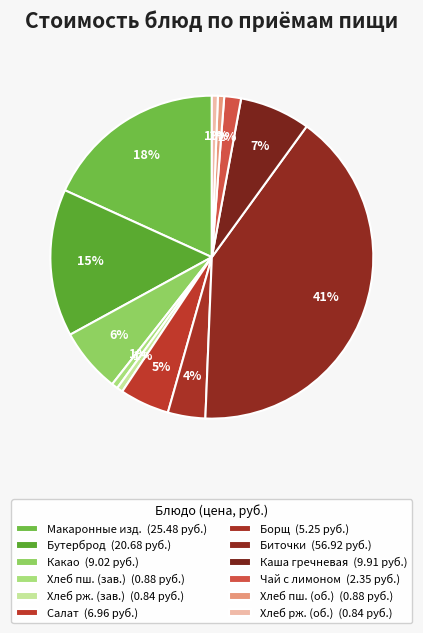

What is the smallest slice in the pie chart?

Хлеб ржаной (завтрак)